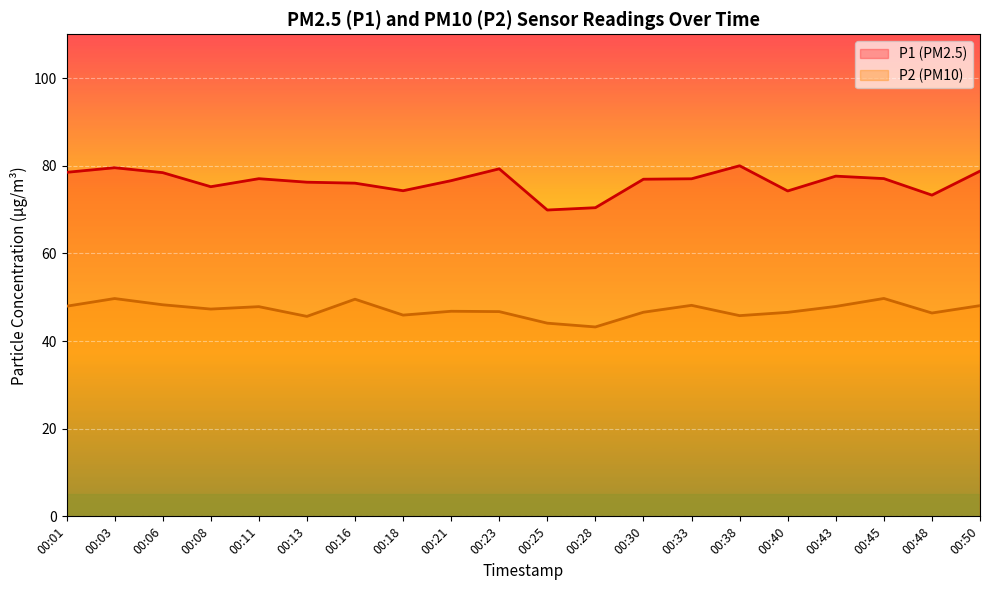

At which category is the sum across all series the highest?

00:03